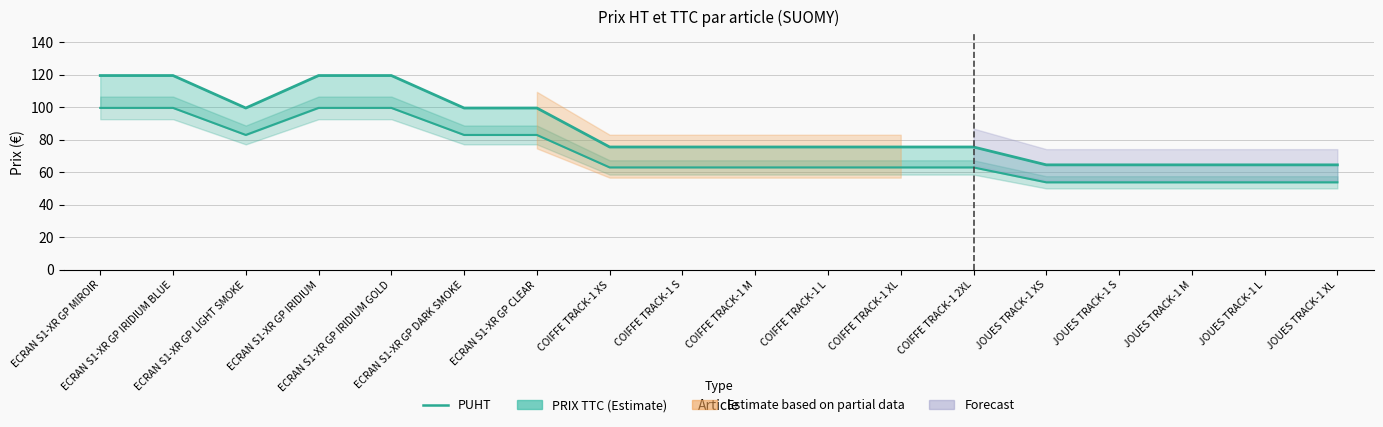

How many lines are shown in the chart?

1